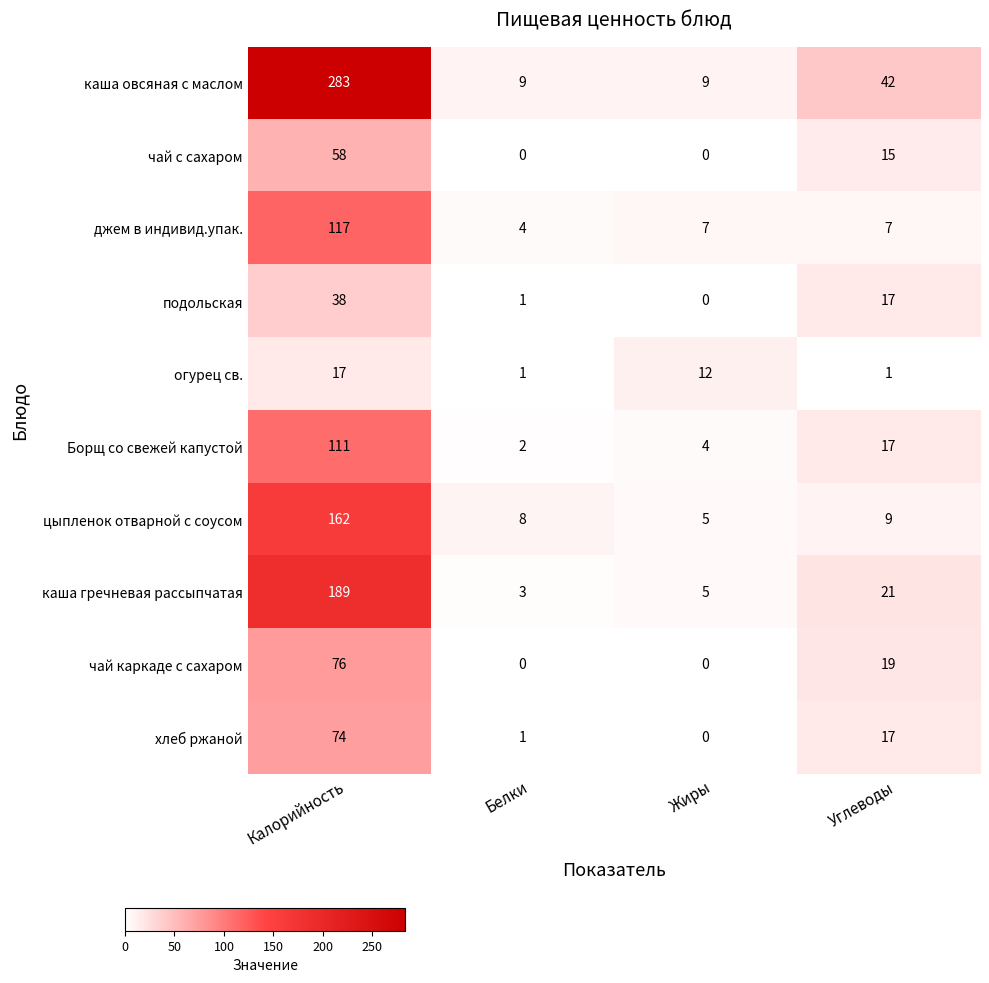

The огурец св. series shows 26 at Калорийность. True or false?

False